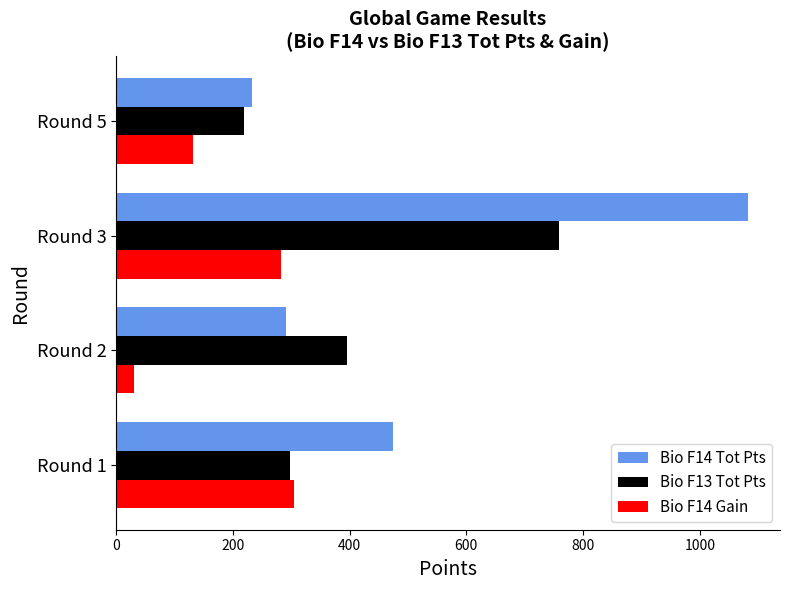

What is the total value across all series at Round 1?

1078.5